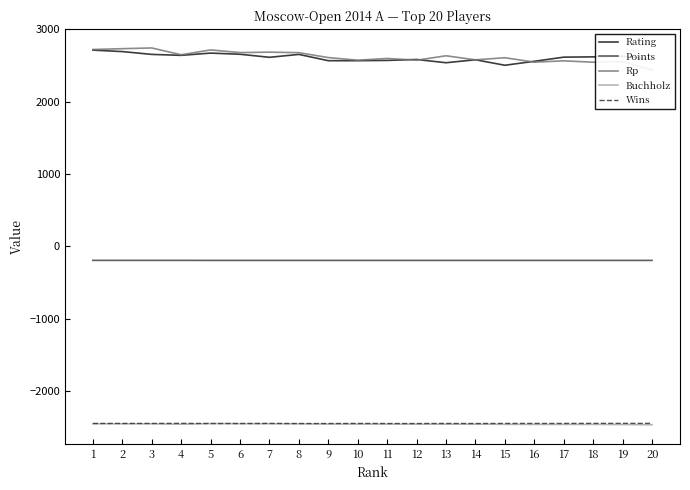

List the labels in order of Rating value, smallest first.

15, 13, 16, 9, 10, 11, 14, 12, 20, 7, 17, 18, 19, 4, 3, 8, 6, 5, 2, 1